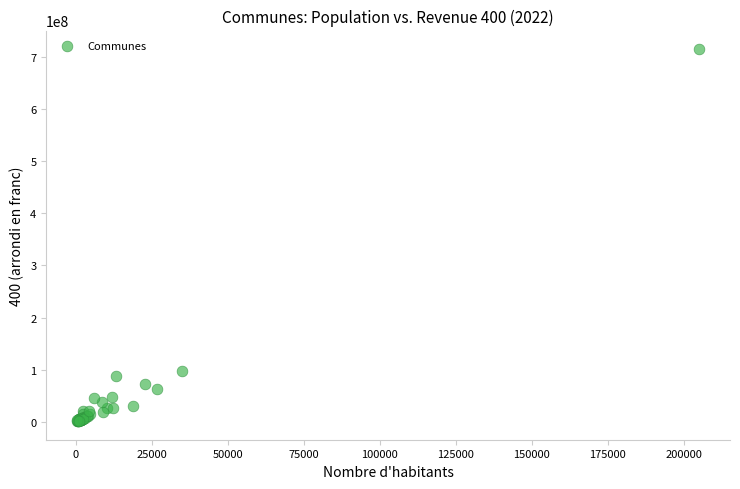

What Y value in the scatter plot is closest to 358138257?

96974473.3